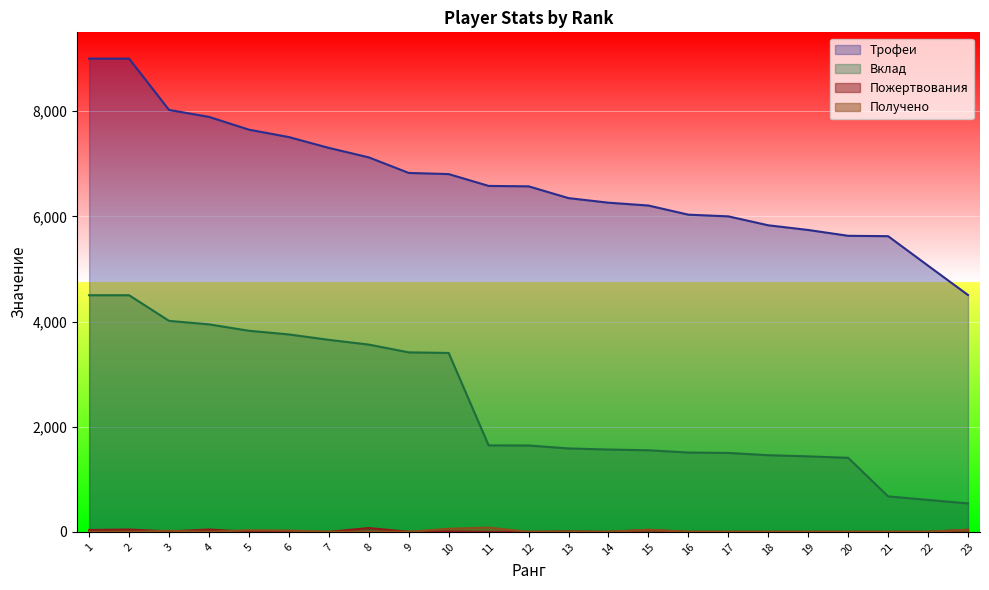

What are all the series names shown in the legend?

Трофеи, Вклад, Пожертвования, Получено